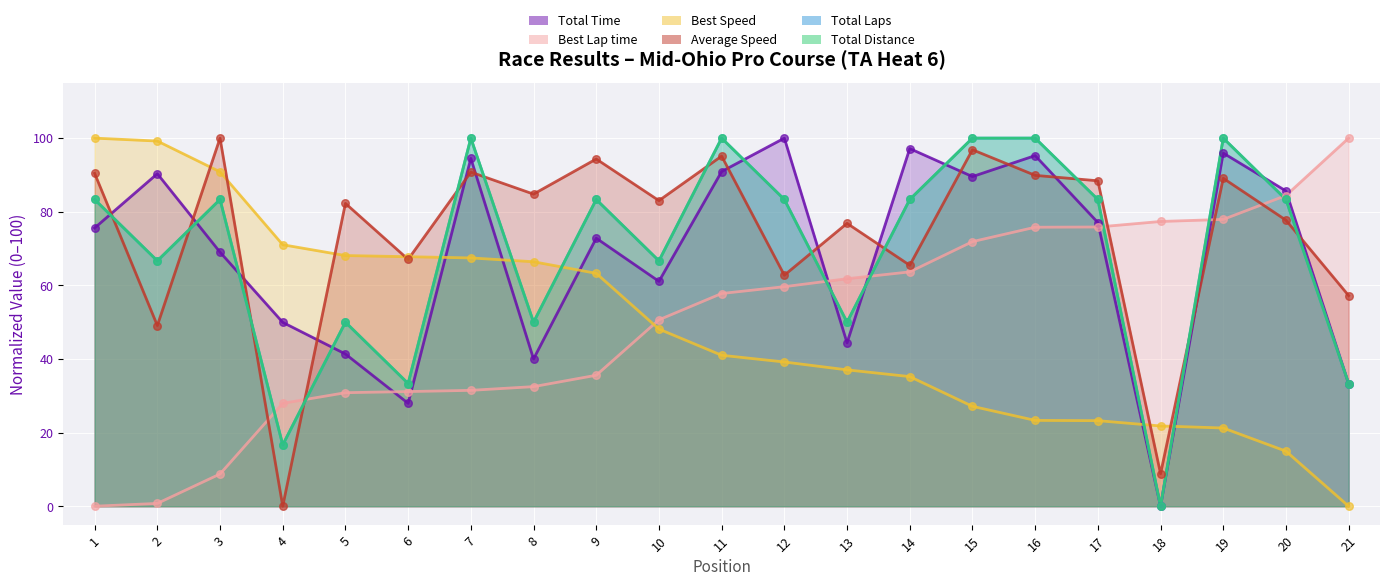

Which series has the largest total across all categories?

Average Speed